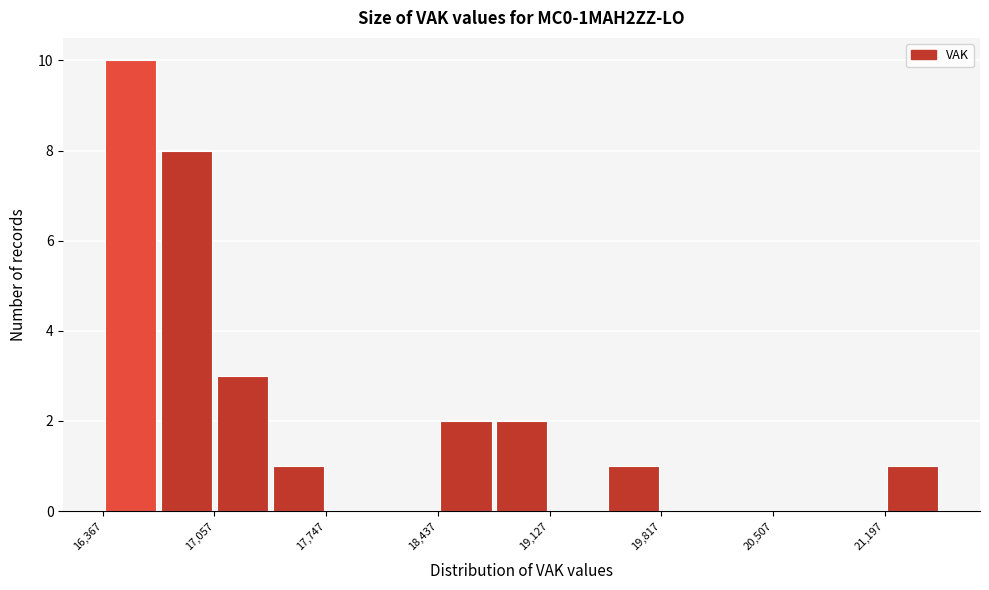

Read against the x-axis, roughly where is the centre of the tallest bar?

16500